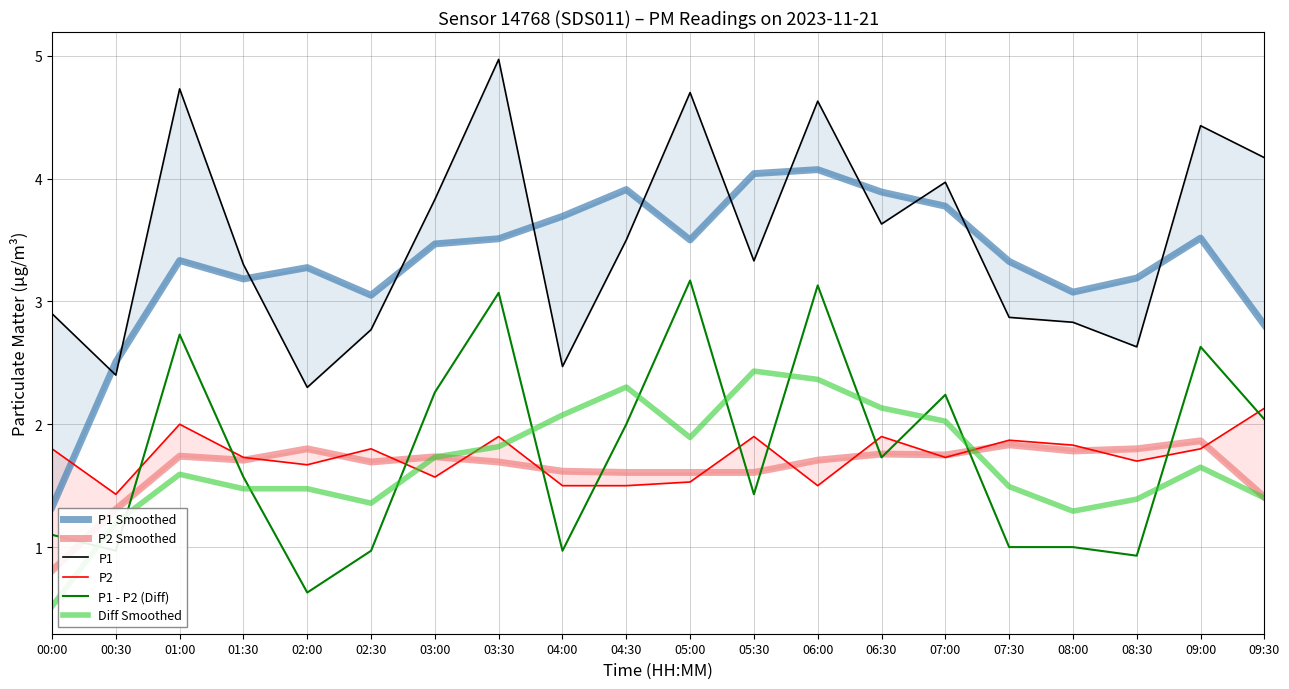

What is the value of the P1 - P2 (Diff) point at the 16th from the left?

1.0